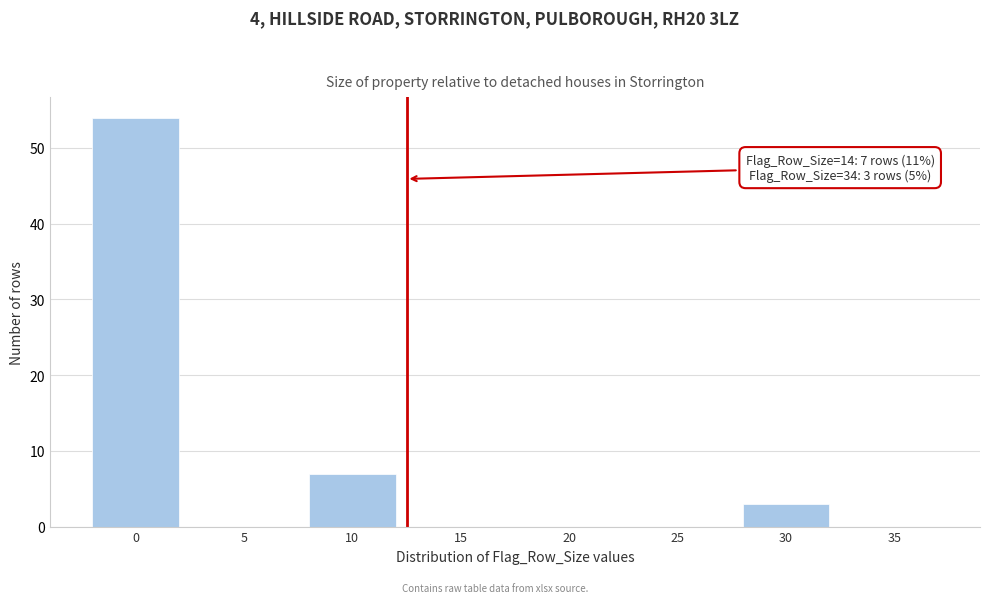

Reading right to left, what are all the values shown in this chart?

35=0	30=3	25=0	20=0	15=0	10=7	5=0	0=54